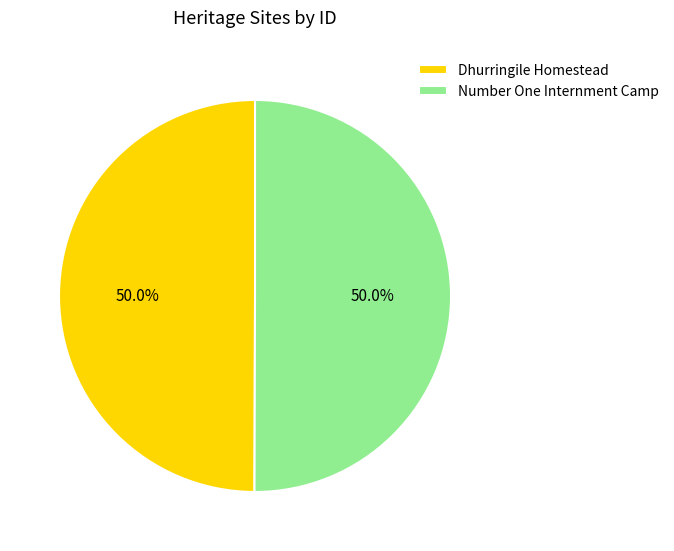

How many slices are in this pie chart?

2